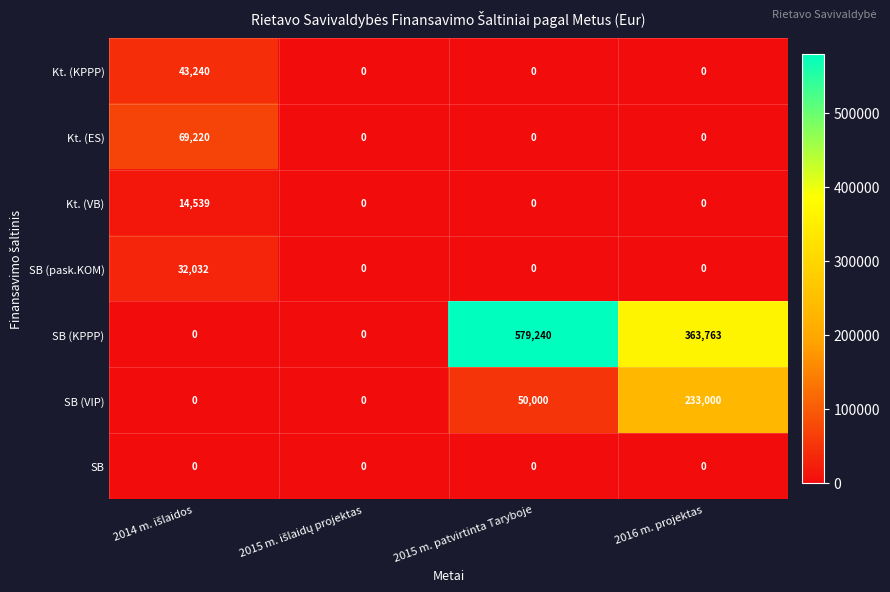

True or false: SB (pask.KOM) has a value of -16106 at 2016 m. projektas.

False